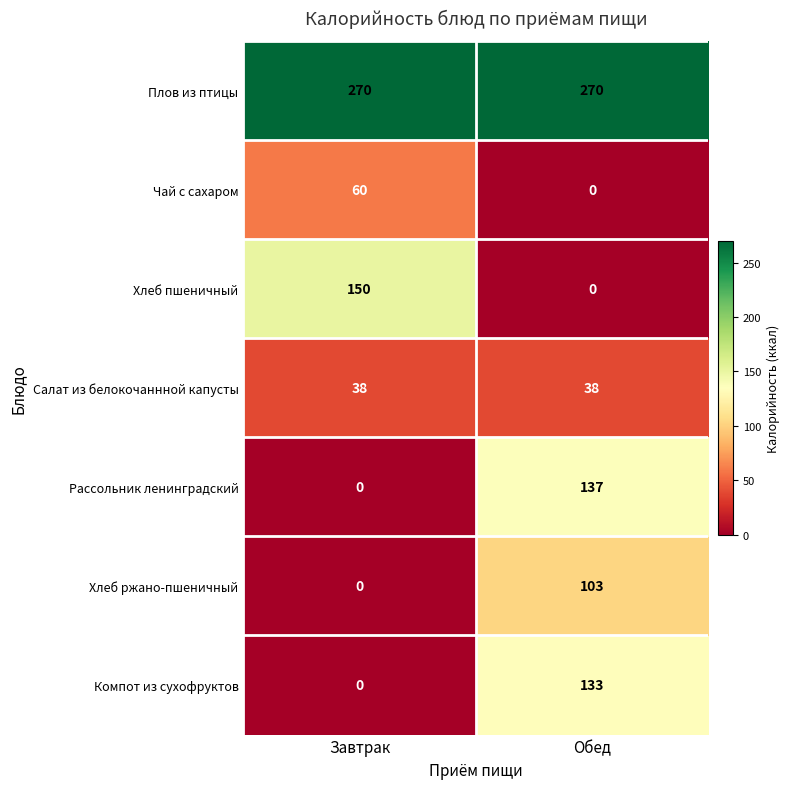

Between Завтрак and Обед, which series saw the biggest shift?

Хлеб пшеничный